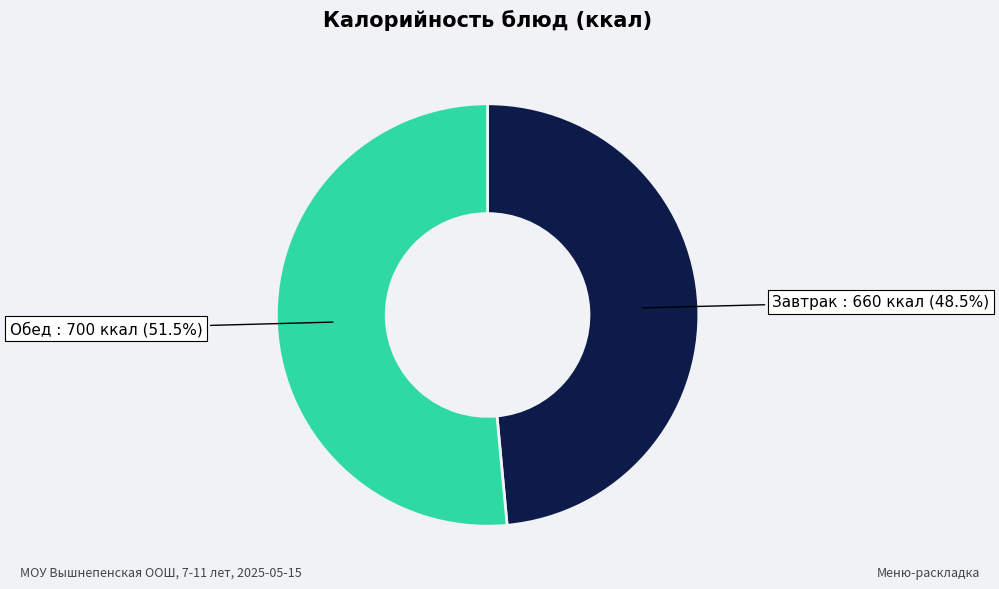

Is there a majority slice in this chart?

Yes